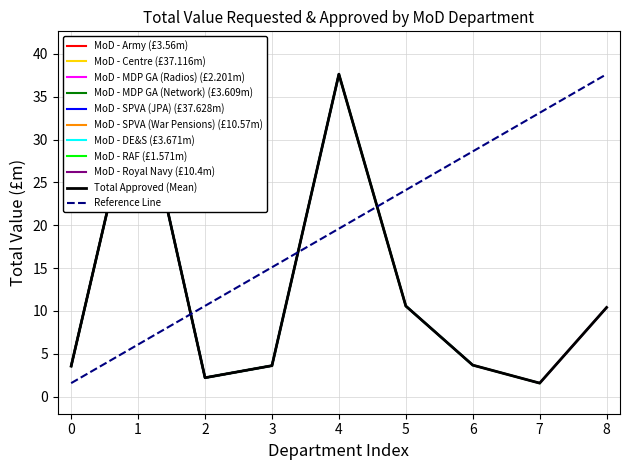

List the labels in order of value, smallest first.

7, 2, 0, 3, 6, 8, 5, 1, 4